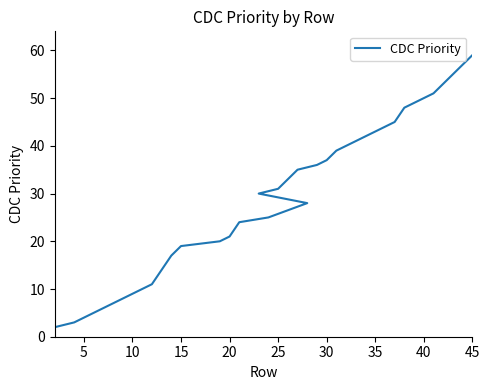

Between 36 and 23, which is larger?

36